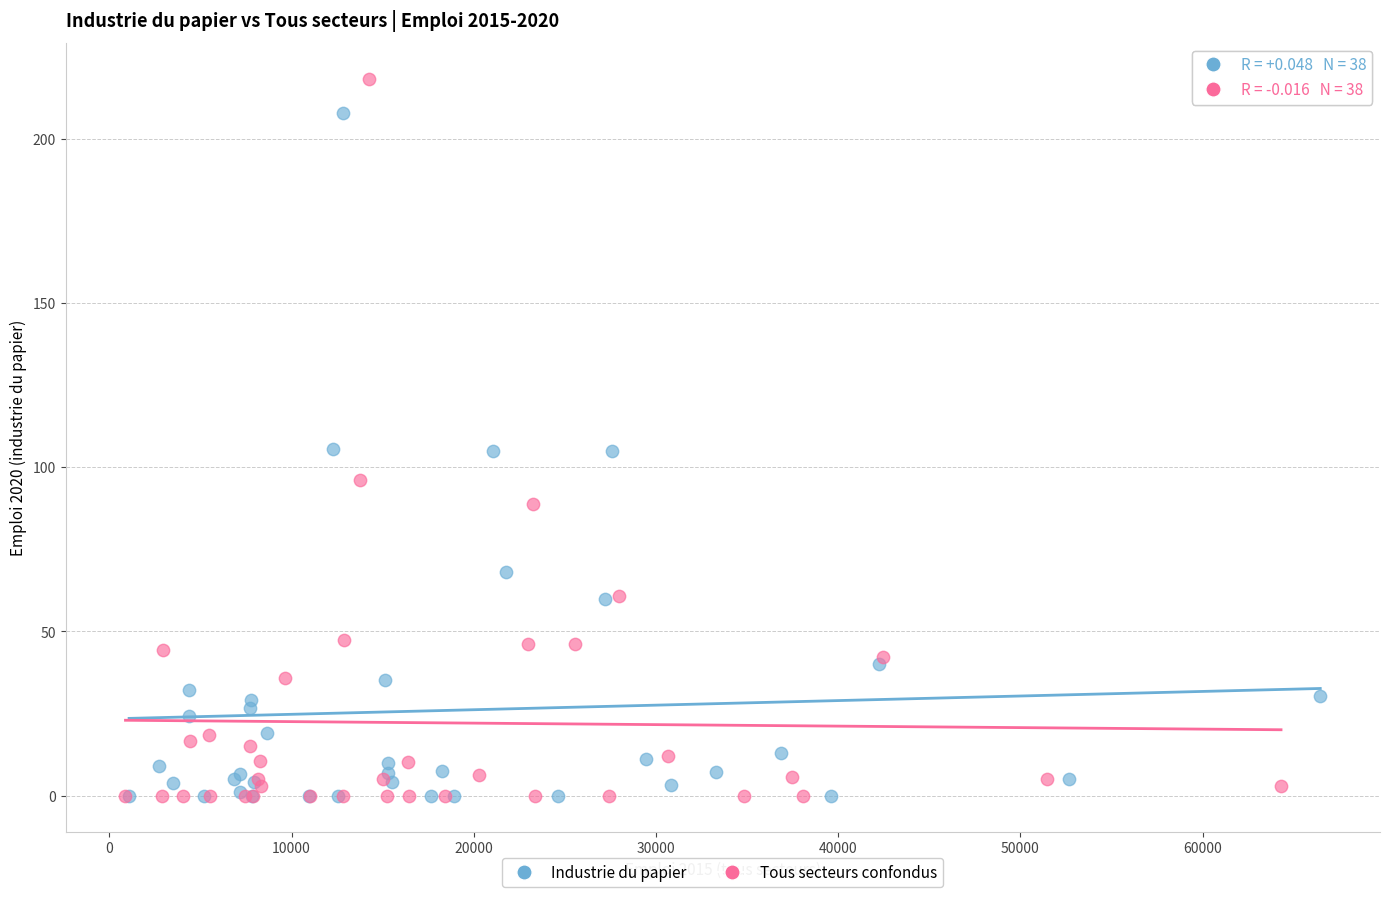

What are all the series names shown in the legend?

Industrie du papier, Tous secteurs confondus